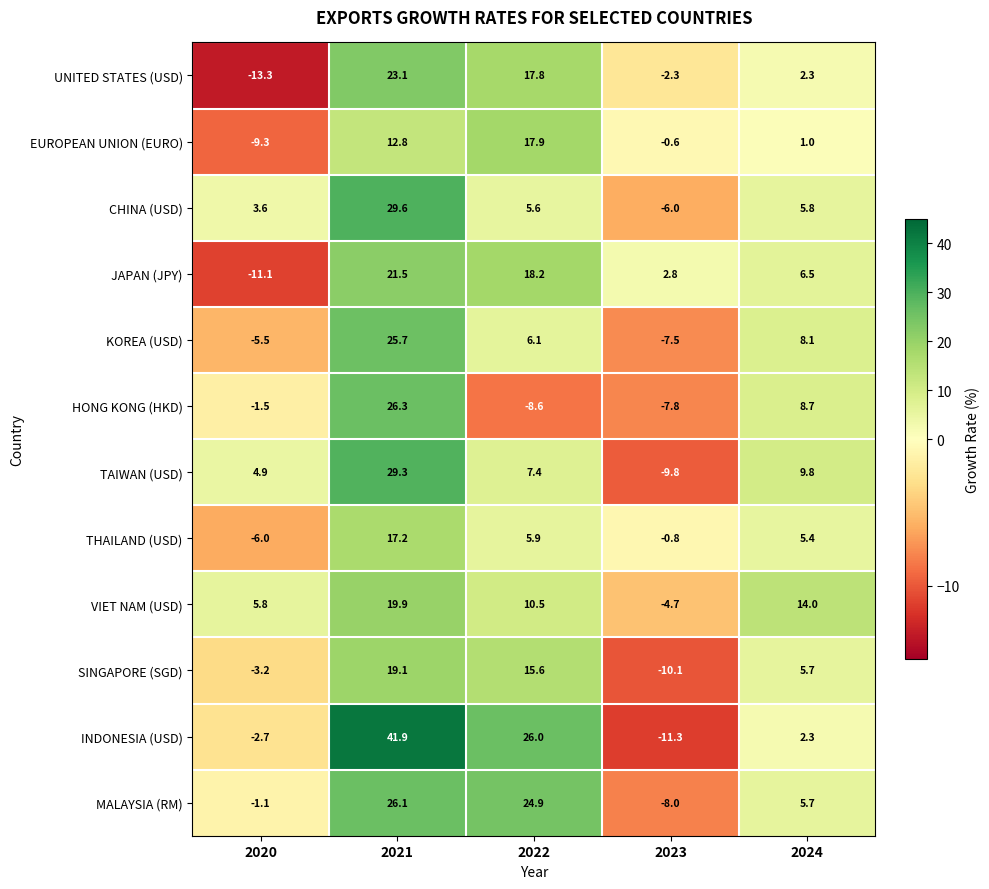

Count the number of categories in the chart.

5